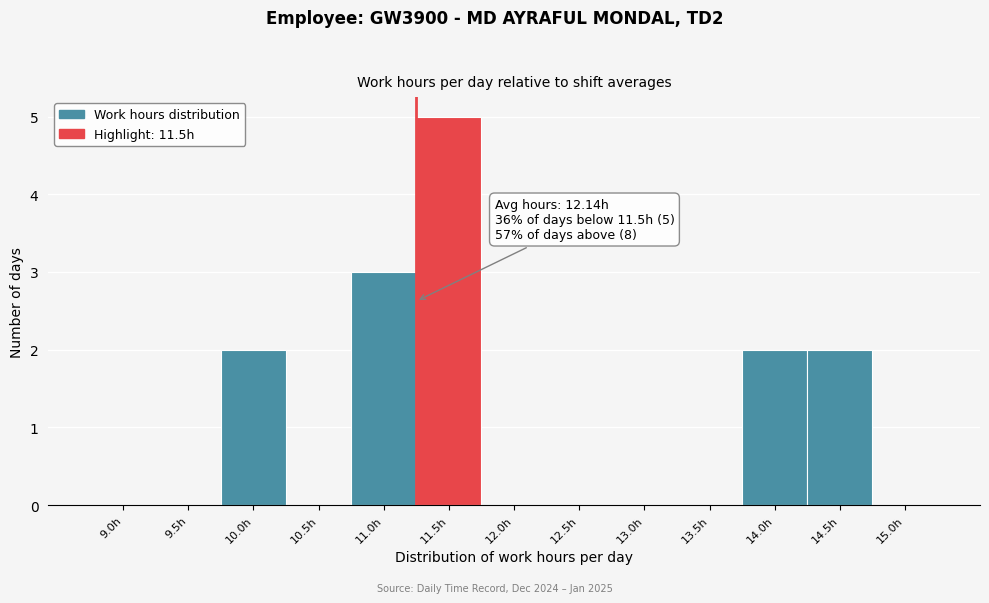

Reading left to right, list all the values displayed in this chart.

9.0h=0	9.5h=0	10.0h=2	10.5h=0	11.0h=3	11.5h=5	12.0h=0	12.5h=0	13.0h=0	13.5h=0	14.0h=2	14.5h=2	15.0h=0